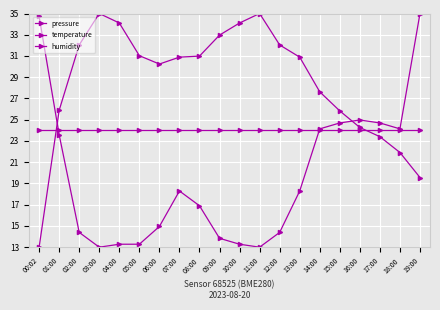

Does the chart have visible grid lines?

Yes